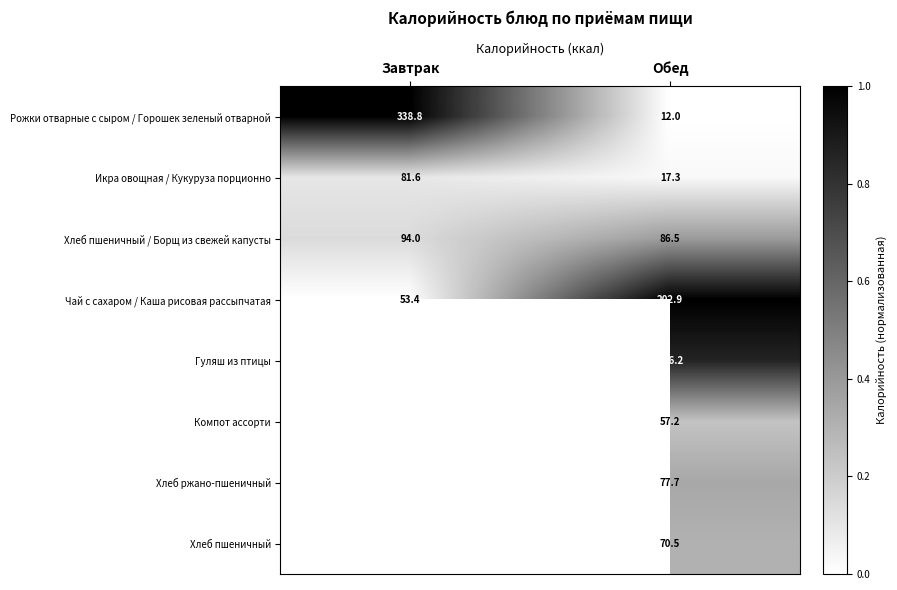

True or false: Рожки отварные с сыром / Горошек зеленый отварной has a value of 0.6 at Обед.

False